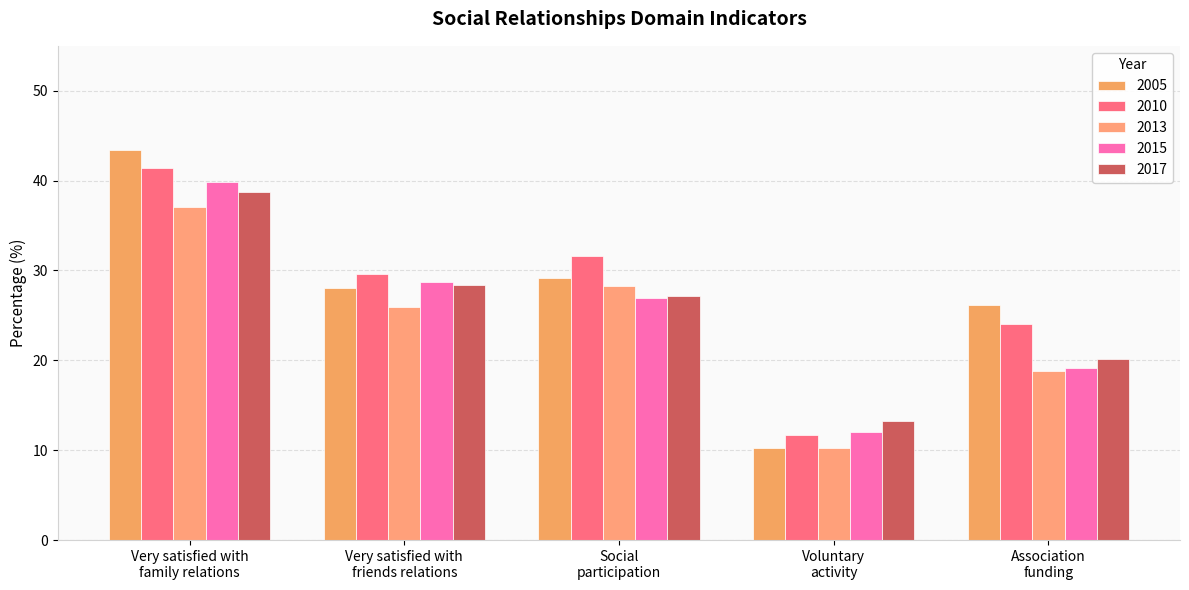

Which series has the widest spread of values?

2005